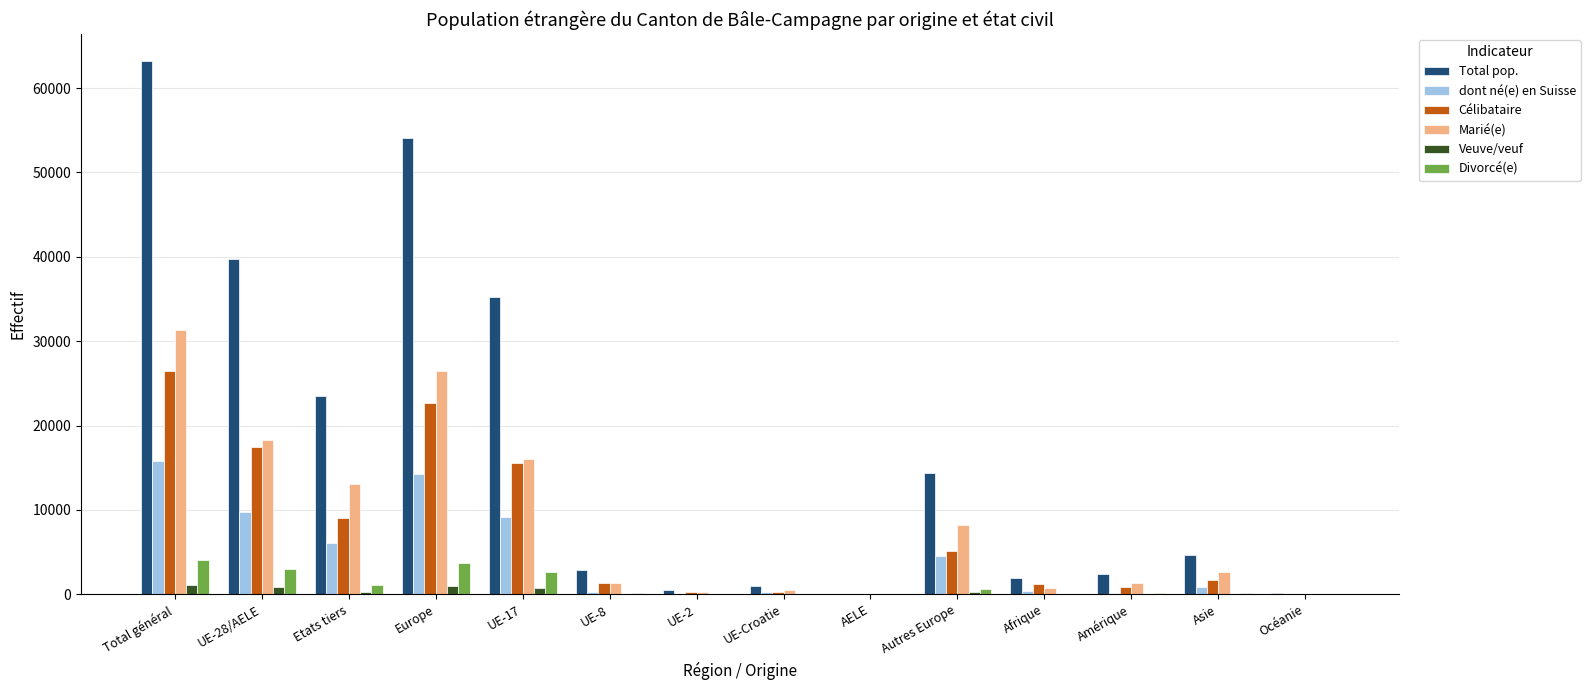

How many groups of bars are there?

14